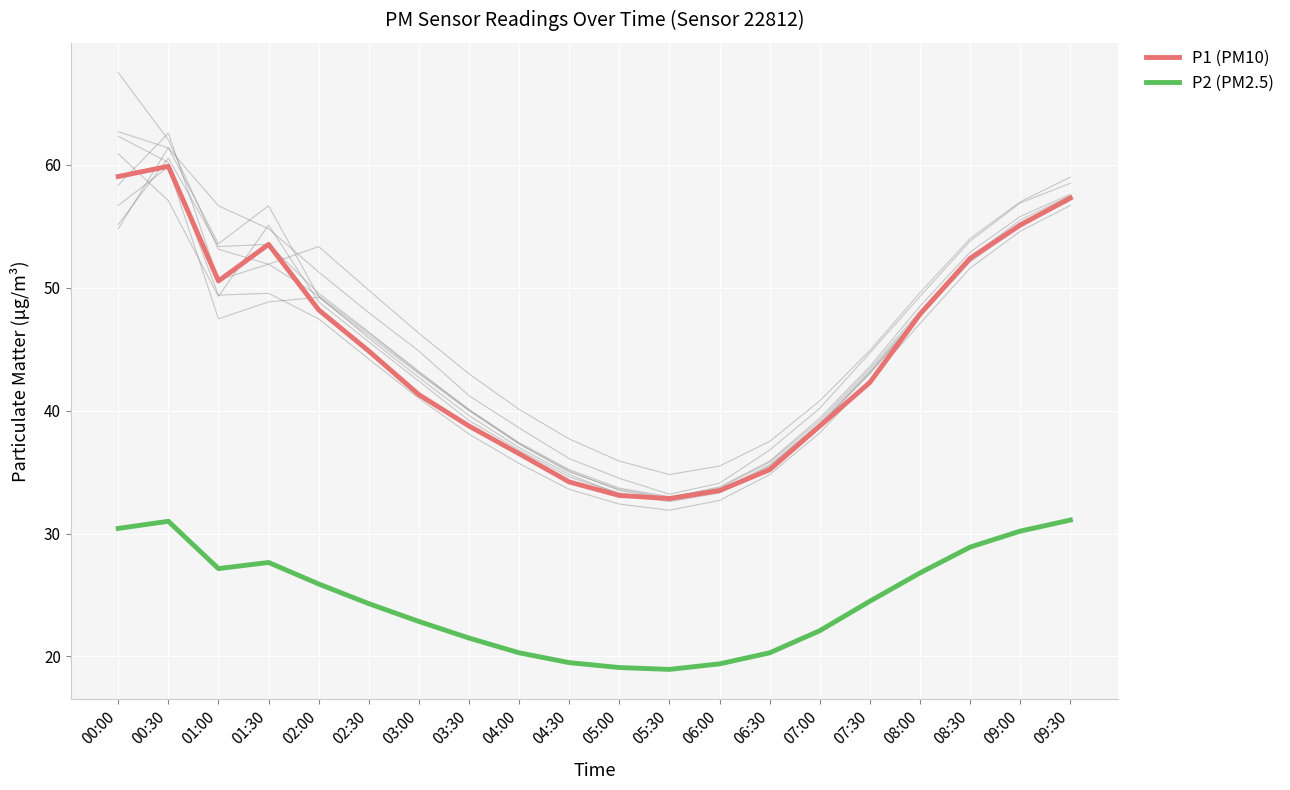

What are all the series names shown in the legend?

P1 (PM10), P2 (PM2.5)